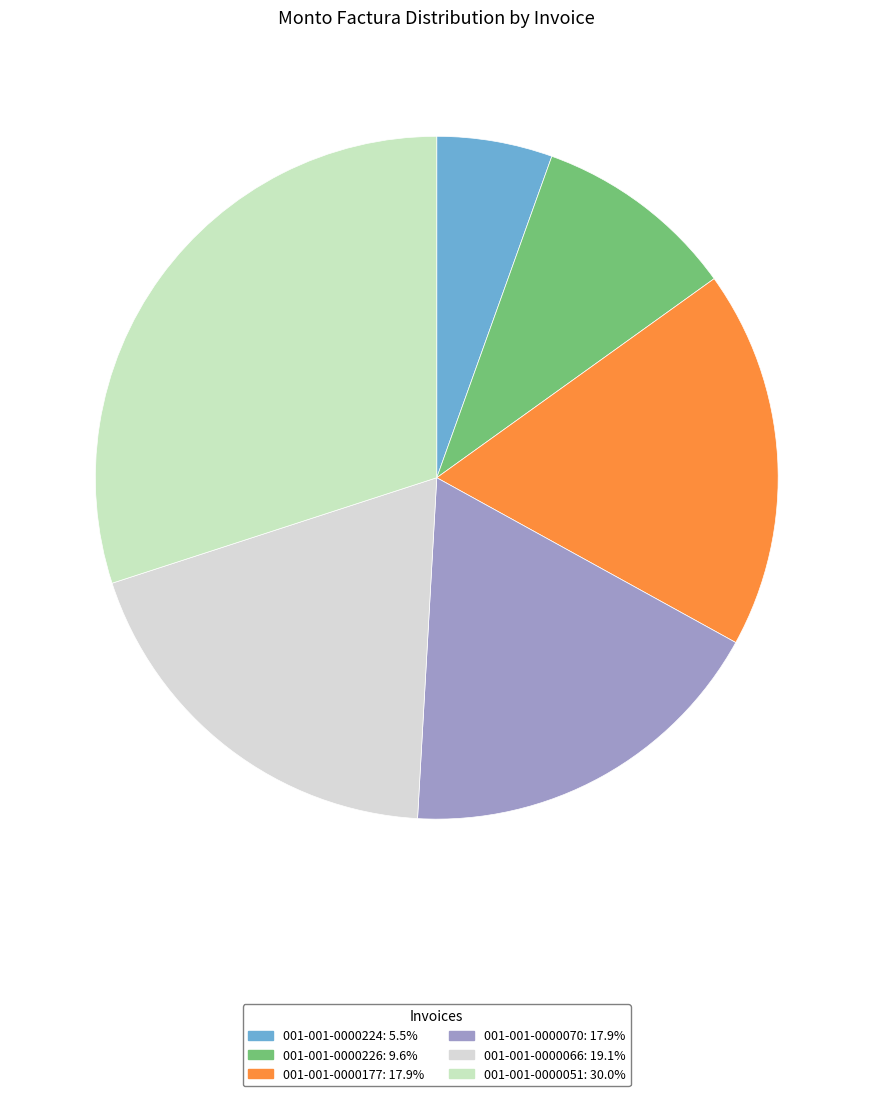

Is the sum of 001-001-0000066 and 001-001-0000070 greater than half?

No